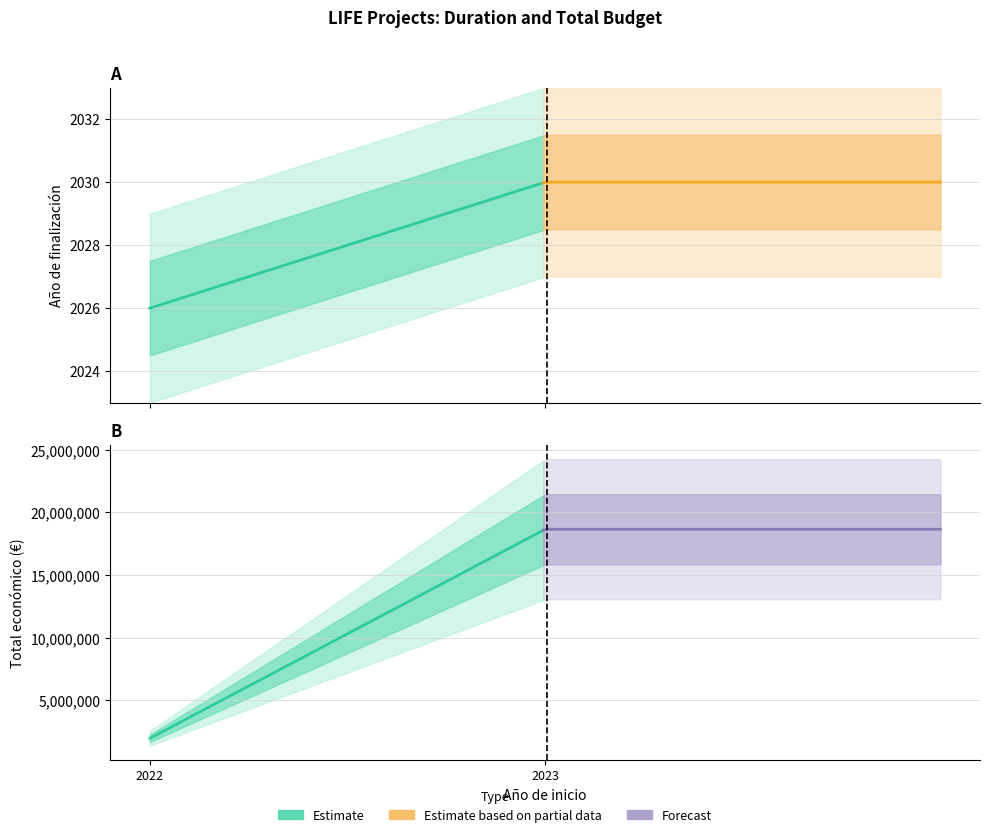

Rank the series at 2023 from lowest to highest value.

Año de finalización, Total económico